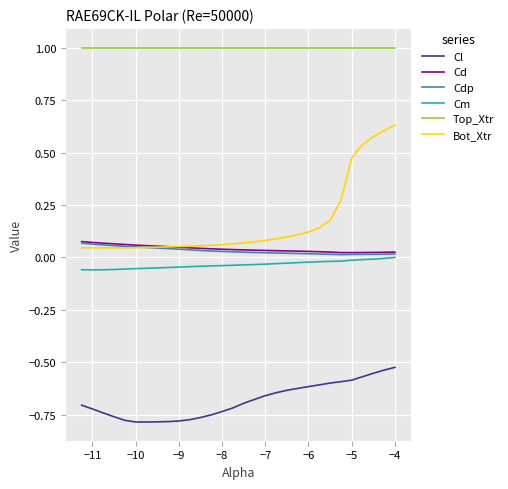

Which series has the widest spread of values?

Bot_Xtr